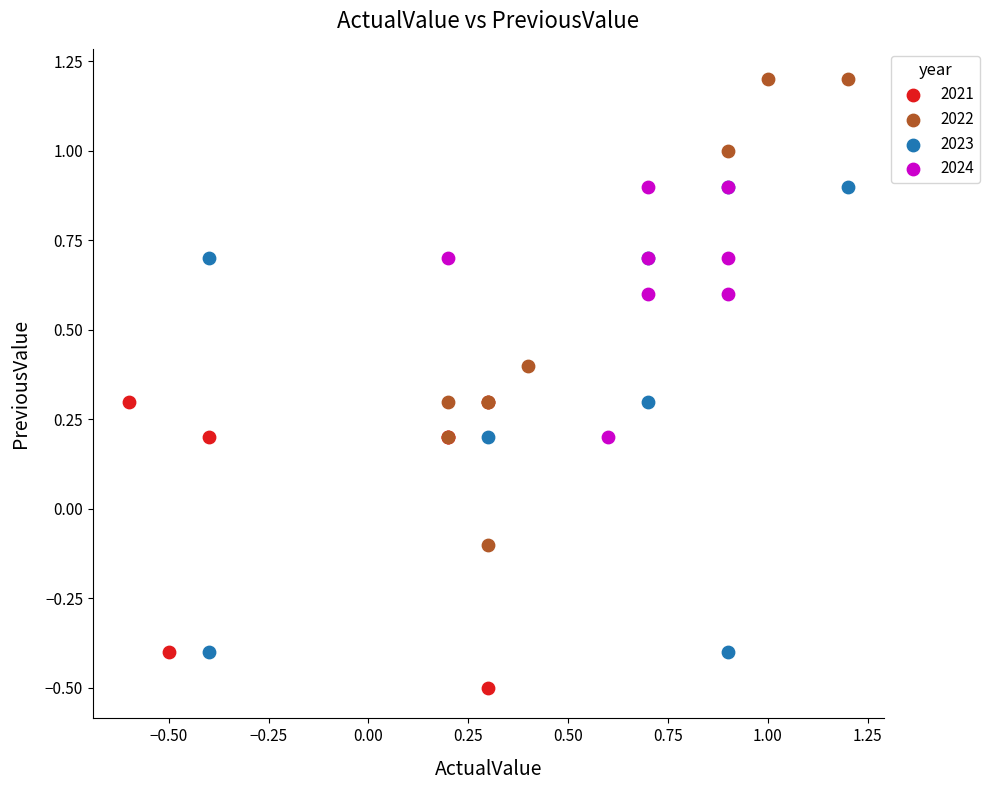

Which series contains the highest Y value?

2022